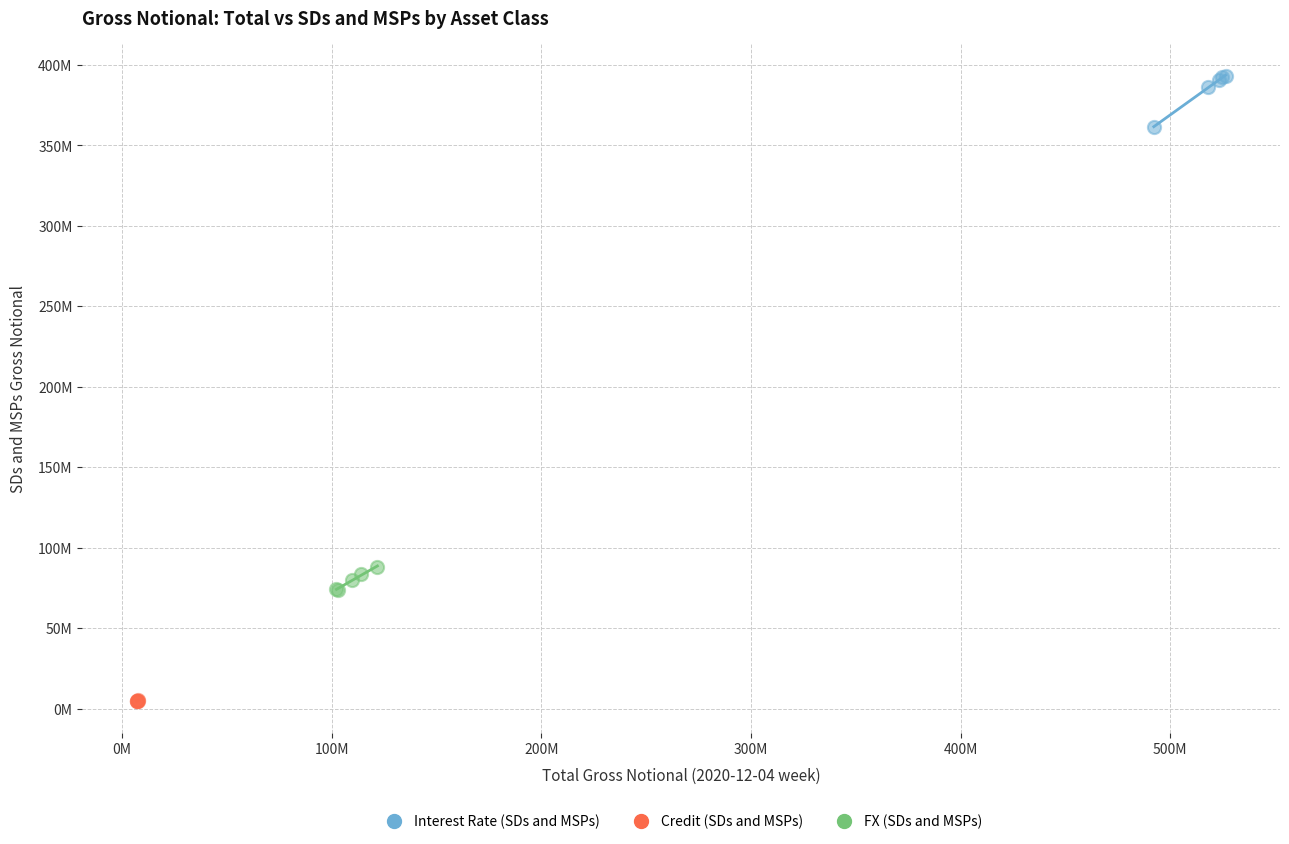

What are all the series names shown in the legend?

Interest Rate (SDs and MSPs), Credit (SDs and MSPs), FX (SDs and MSPs)